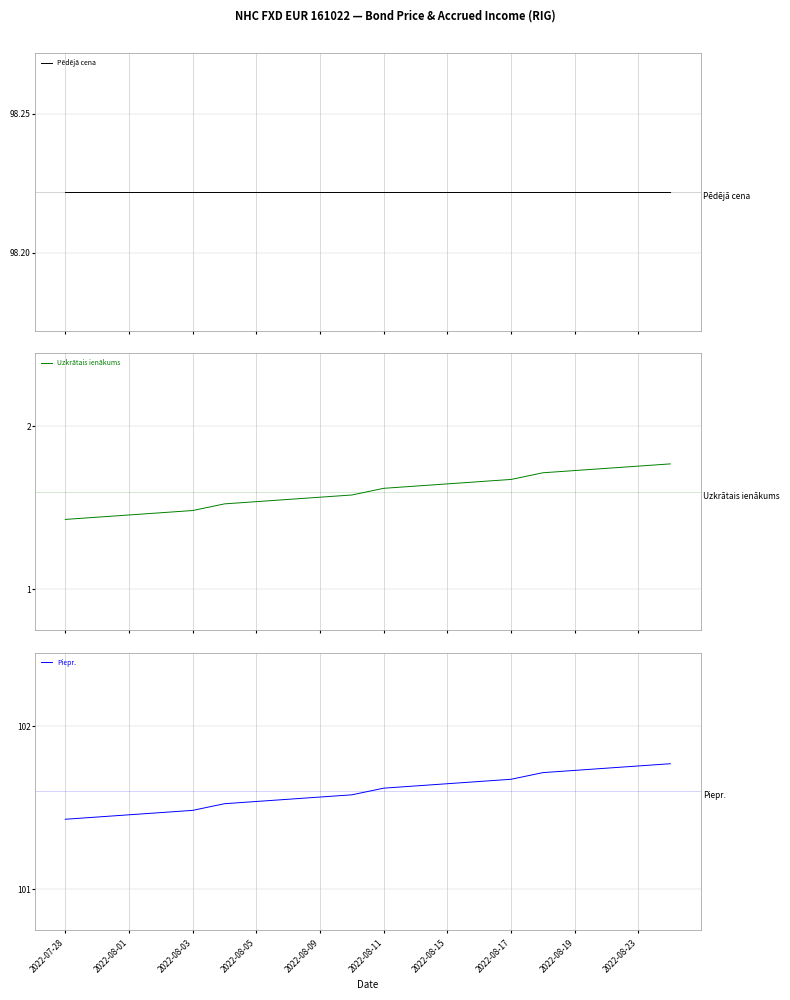

At which category does the chart reach its minimum across all series?

2022-07-28